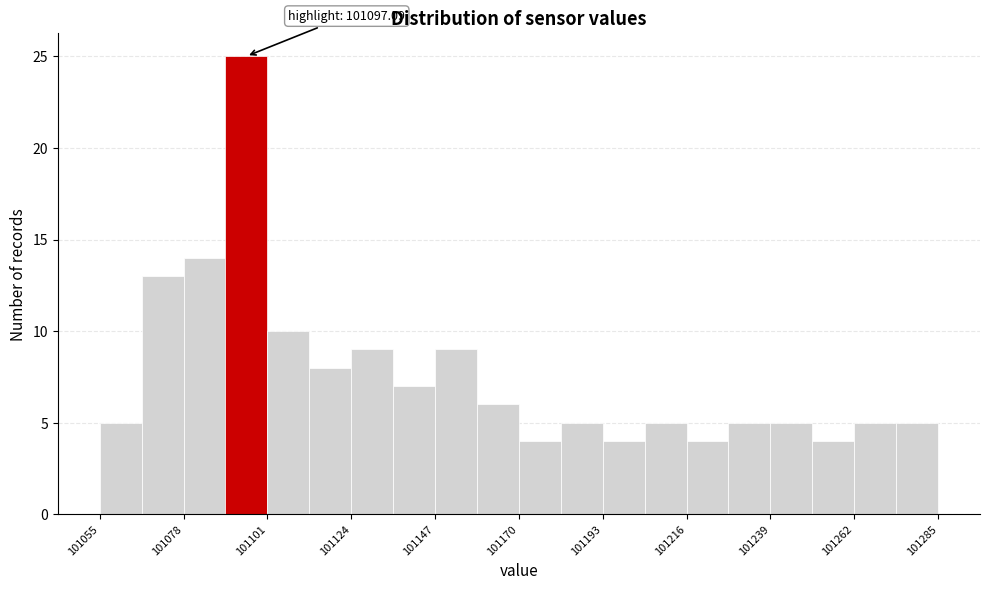

Around what value on the x-axis is the tallest bar? Give the approximate position of its centre, as read against the axis.

101095